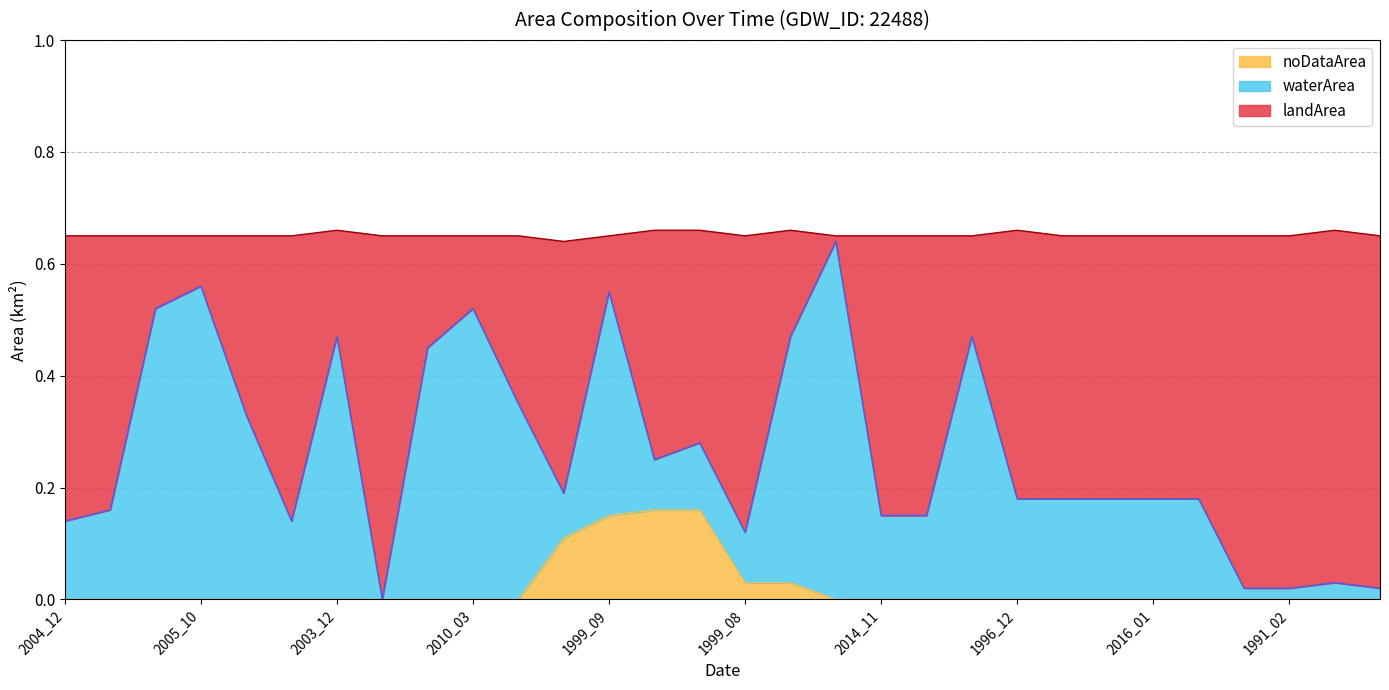

What is the difference between the landArea values at 2015_07 and 2005_10?

0.4